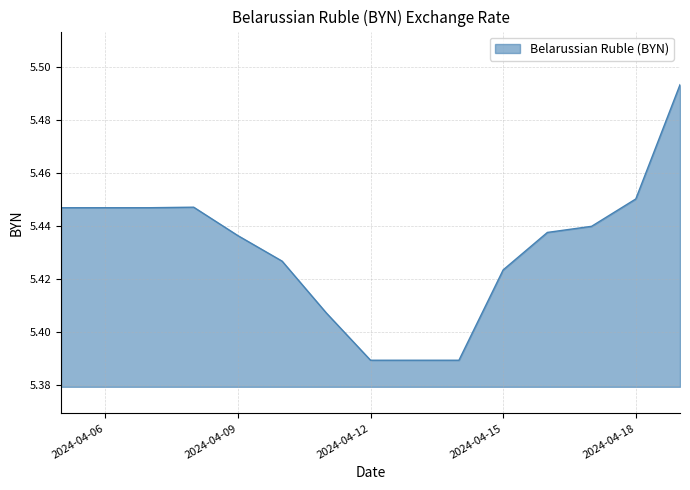

Is this an area chart (filled region under the line)?

Yes